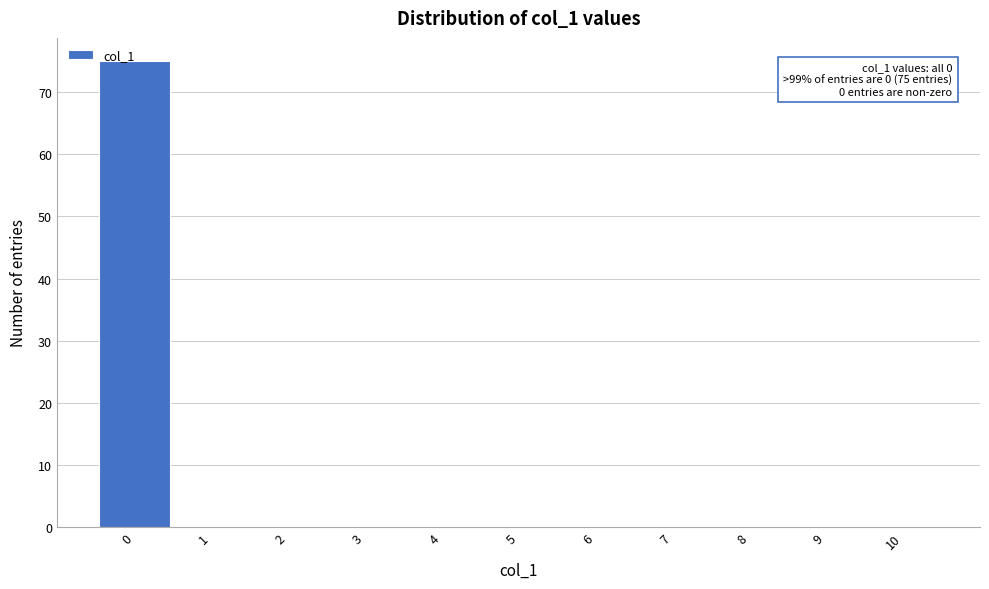

Which range on the x-axis has the tallest bar?

-0.5 to 0.5